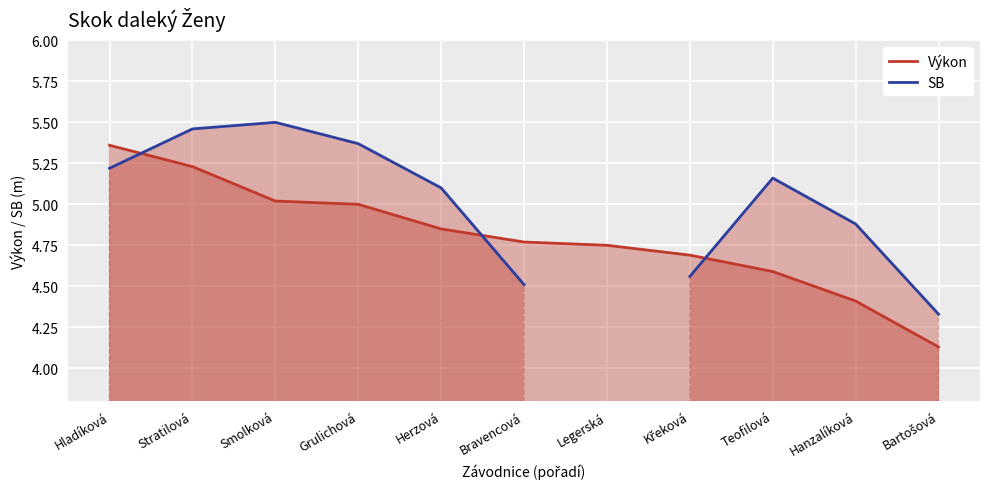

Which label corresponds to the largest value in the chart?

Smolková